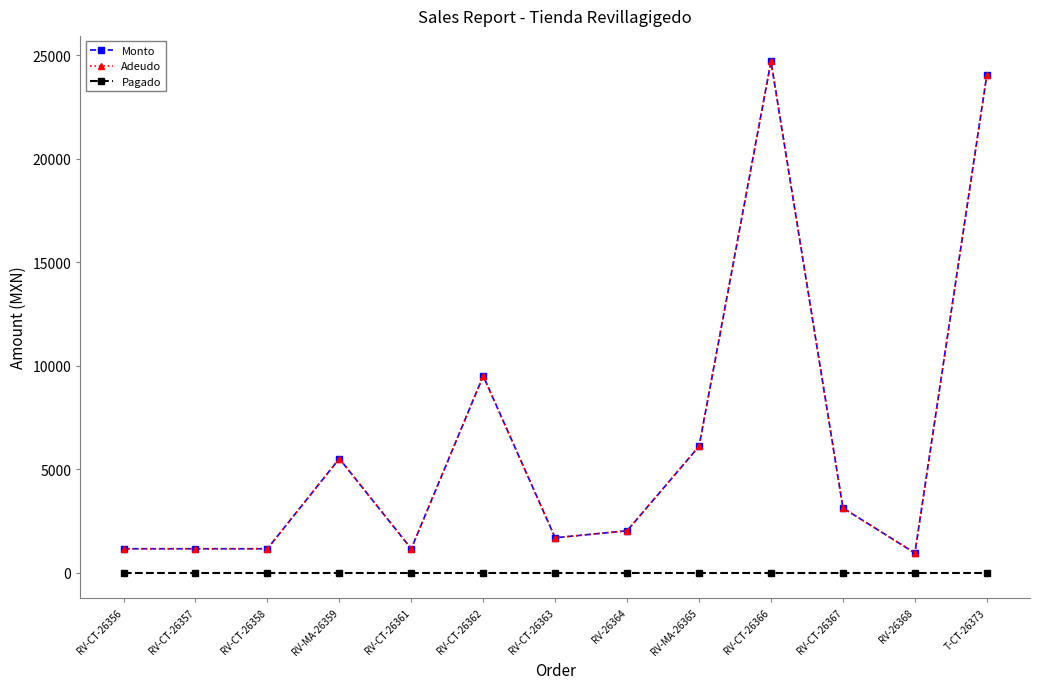

In Monto, how many points are higher than both neighbors (excluding endpoints)?

3